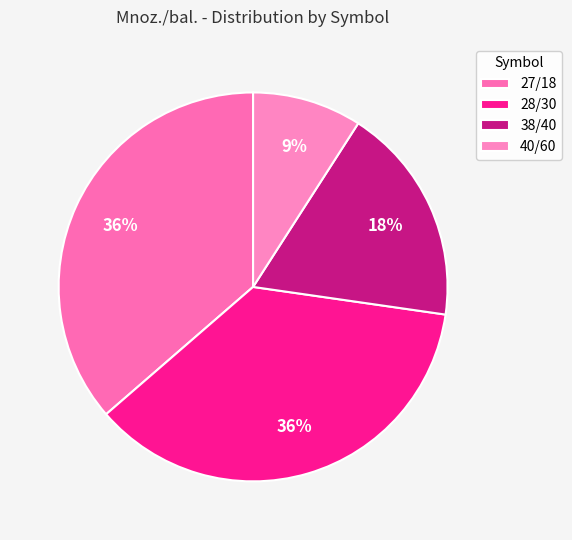

Does 38/40 represent more than half of the total?

No